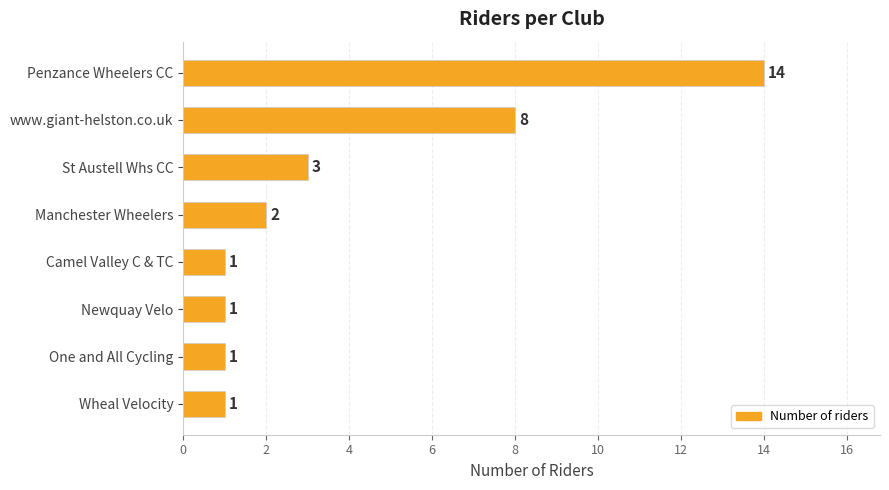

How many categories are shown in the chart?

8